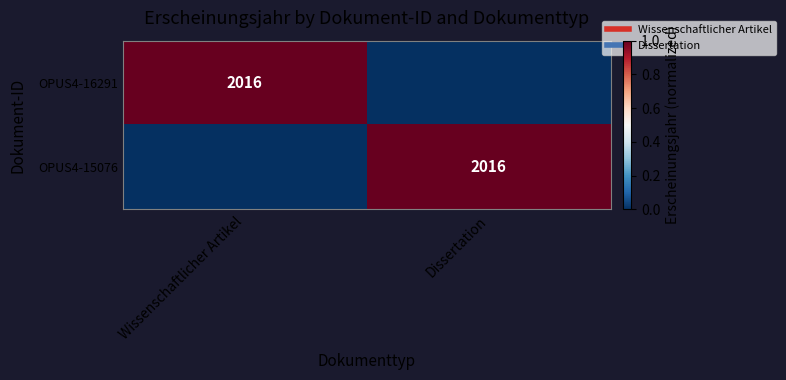

How many OPUS4-15076 values are between 0 and 1?

2